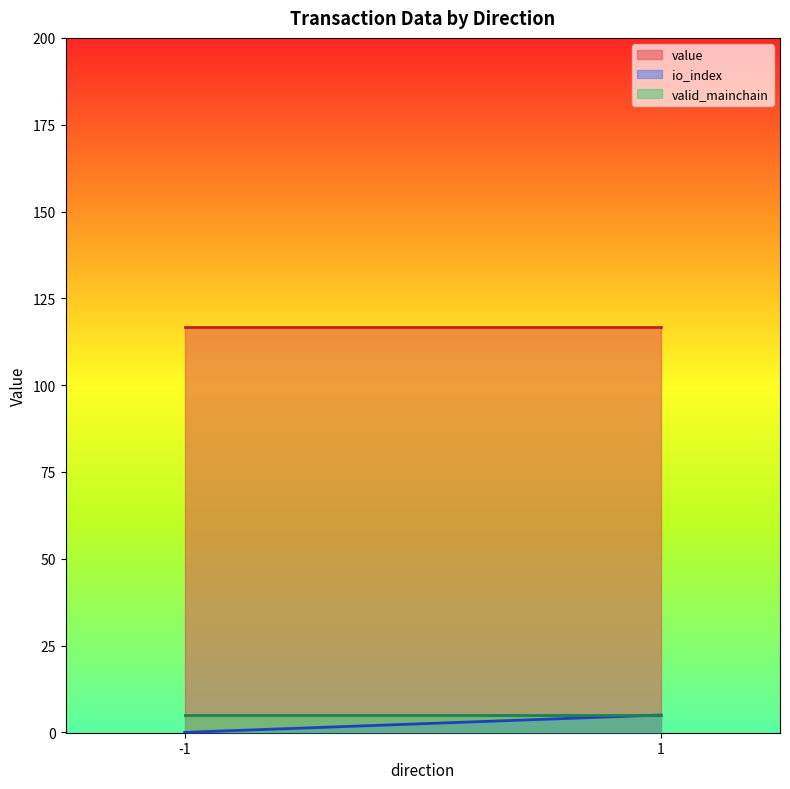

What is the sum of the value values at -1 and -1?

233.7